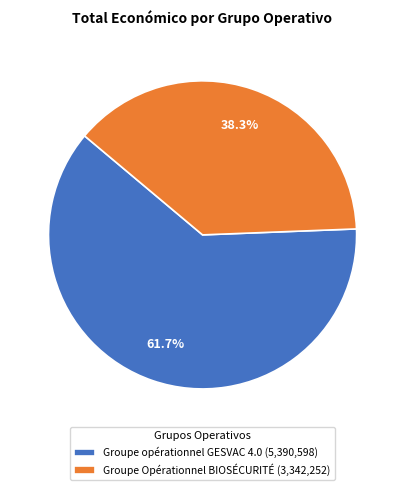

To the nearest percent, what percentage of the pie is Groupe opérationnel GESVAC 4.0?

62%